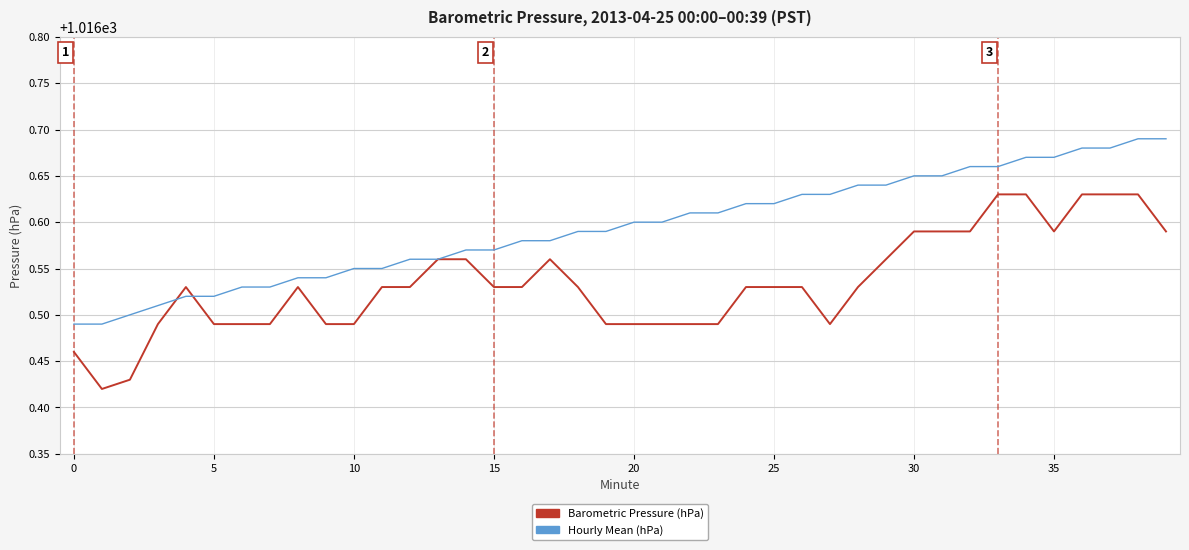

Rank the series by their average value, from lowest to highest.

Barometric Pressure (hPa), Hourly Mean (hPa)